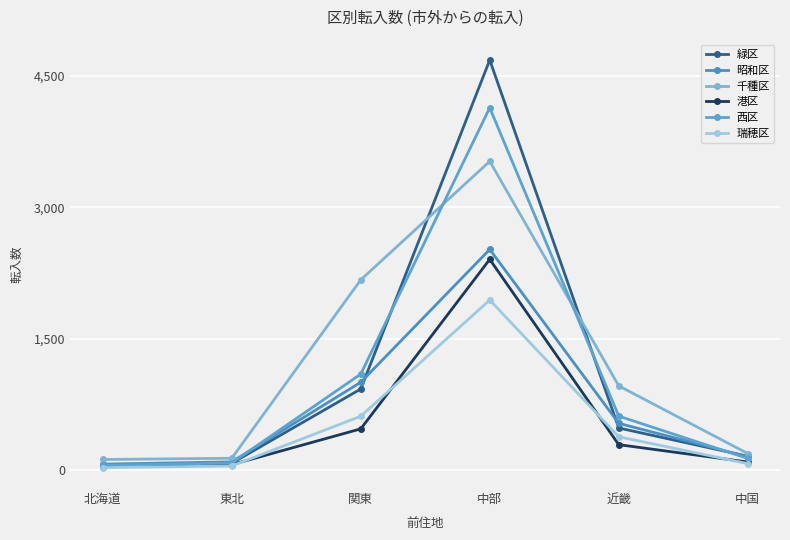

What is the sum of the 西区 values at 中国 and 近畿?

756